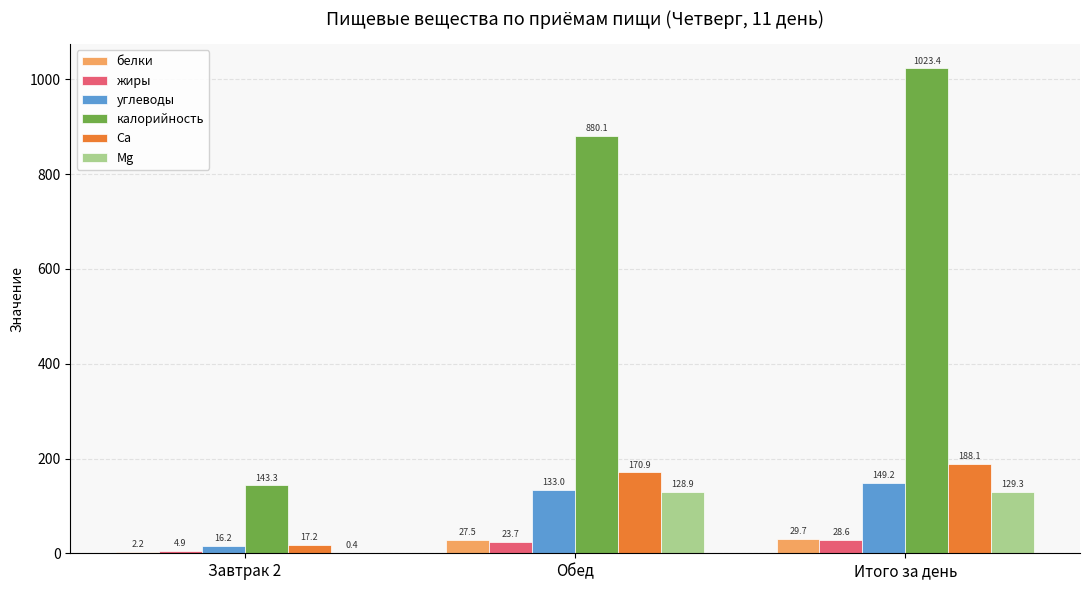

Is the value of Mg at Обед greater than the value of углеводы at Итого за день?

No